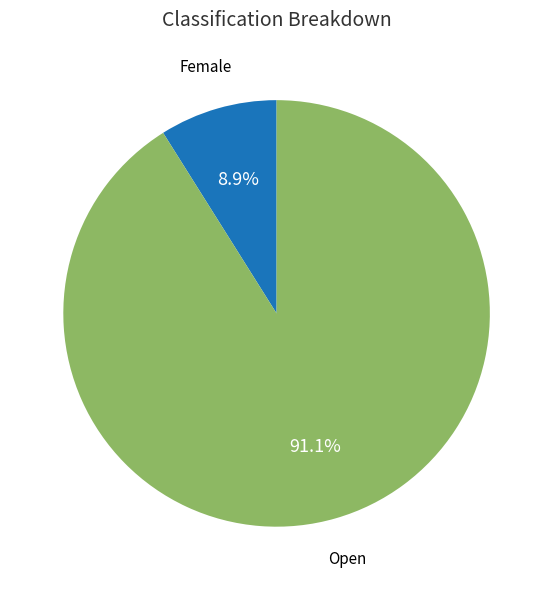

Is there a majority slice in this chart?

Yes